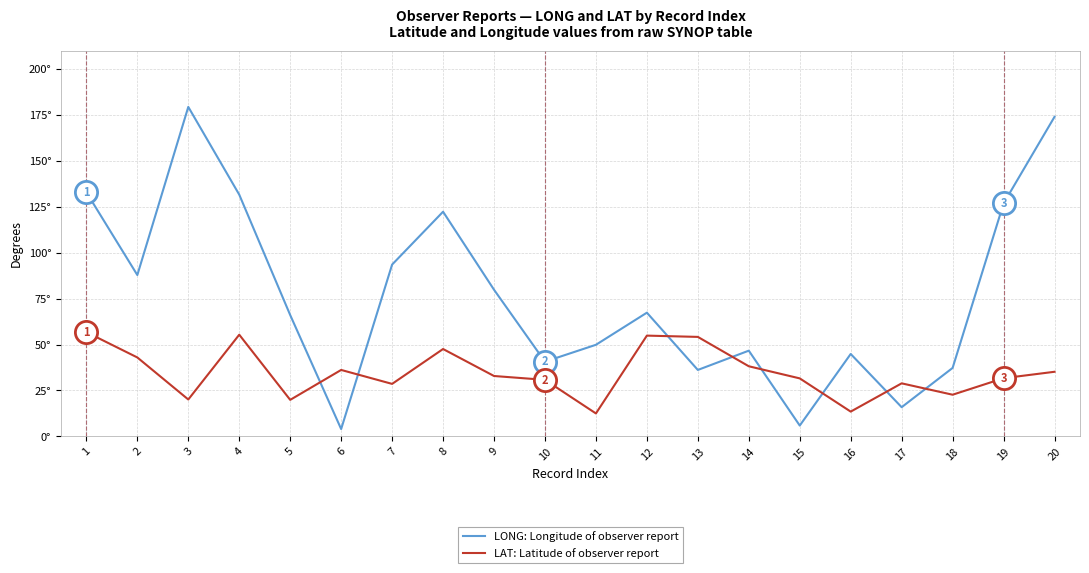

What is the highest value of the LAT: Latitude of observer report series?

56.8